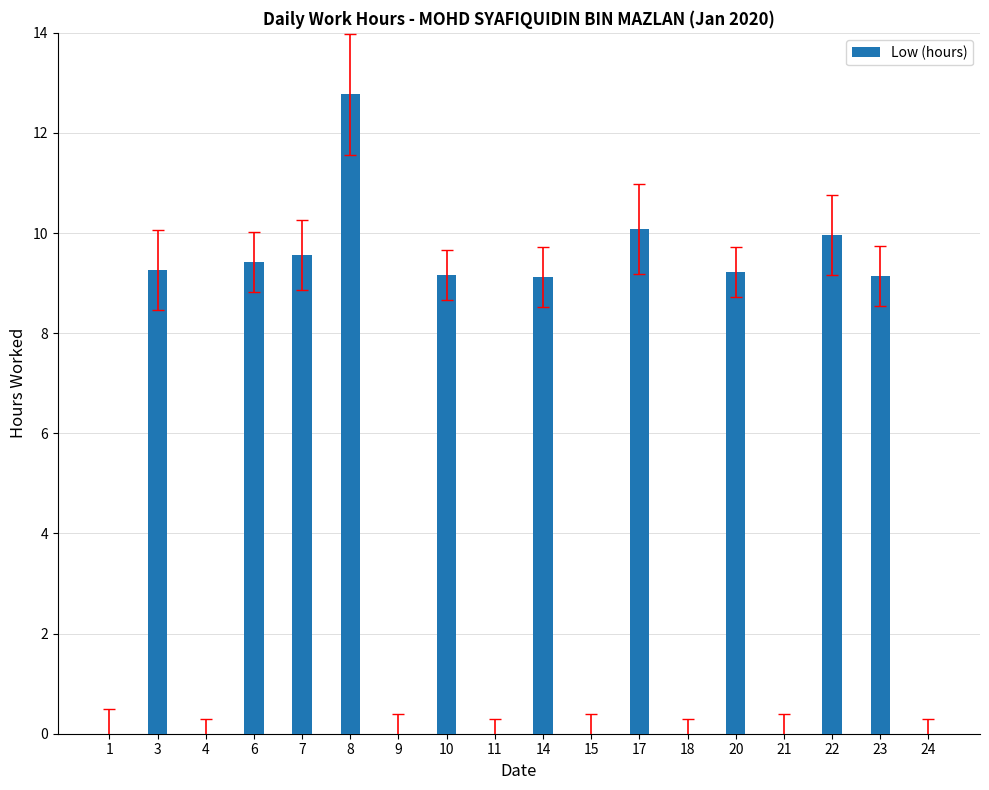

What is the change in value from 22 to 23?

-0.8